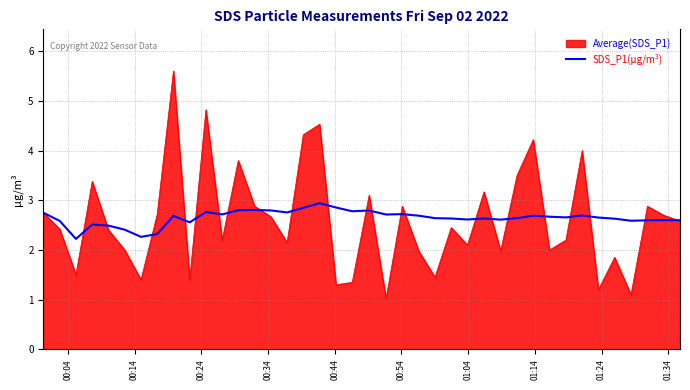

What is the minimum value shown in the chart?

1.0